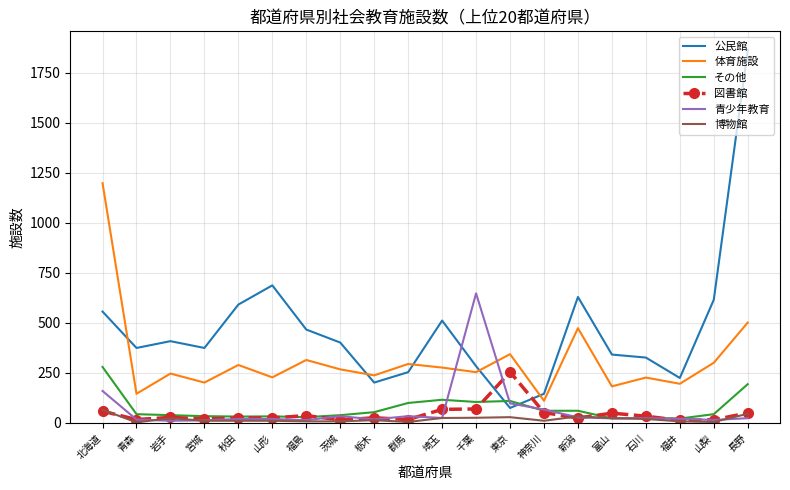

True or false: 体育施設 and 博物館 cross at least once.

False